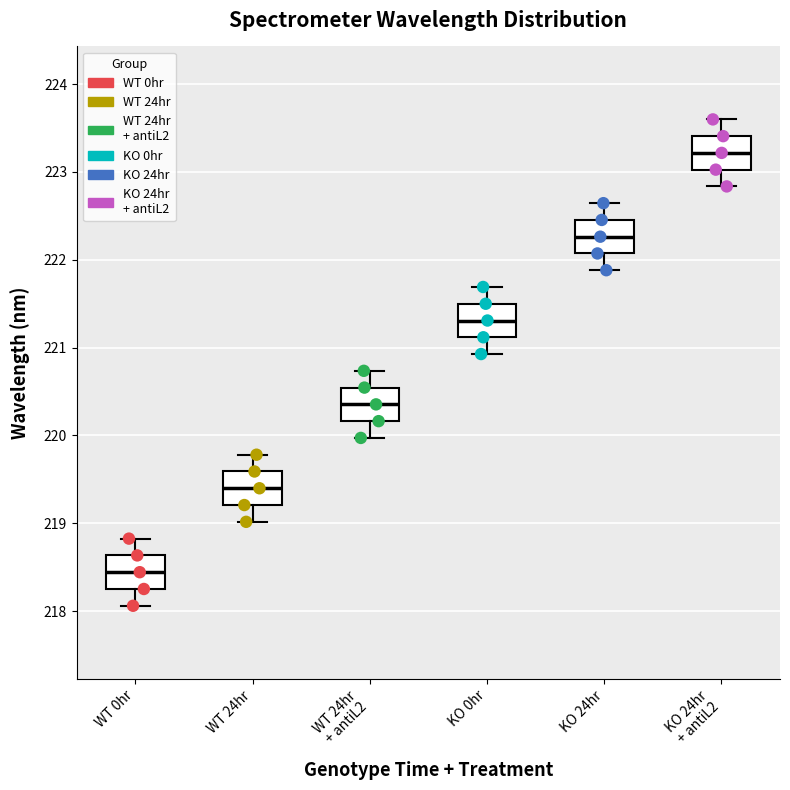

Reading left to right, transcribe this box plot: for each box, give where its median line is, the range the box spans, and where its two whiskers end, as read against the y-axis. The values are not printed on the chart, so give them approximately, as read against the axis.

WT 0hr: median 218.4, box 218.3 to 218.6, whiskers 218.1 to 218.8
WT 24hr: median 219.4, box 219.2 to 219.6, whiskers 219.0 to 219.8
WT 24hr + antiL2: median 220.4, box 220.2 to 220.5, whiskers 220.0 to 220.7
KO 0hr: median 221.3, box 221.1 to 221.5, whiskers 220.9 to 221.7
KO 24hr: median 222.3, box 222.1 to 222.5, whiskers 221.9 to 222.6
KO 24hr + antiL2: median 223.2, box 223.0 to 223.4, whiskers 222.8 to 223.6